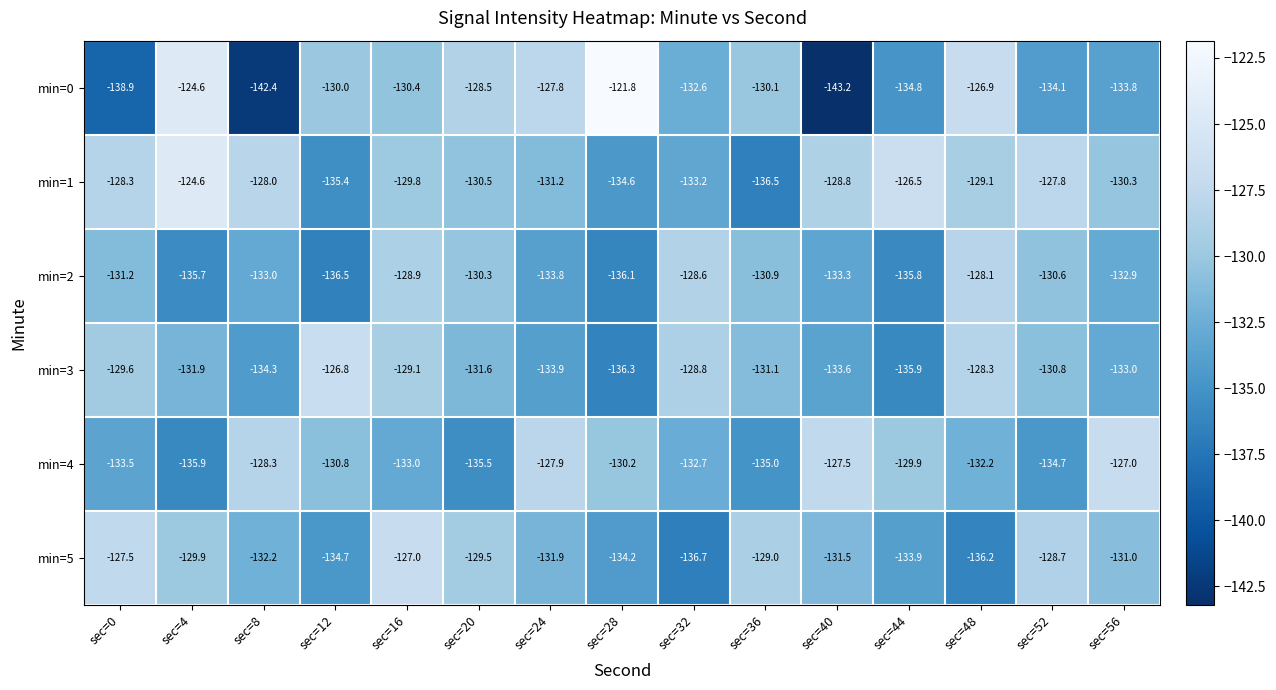

Is it true that min=4 equals -128.3 at sec=8?

True